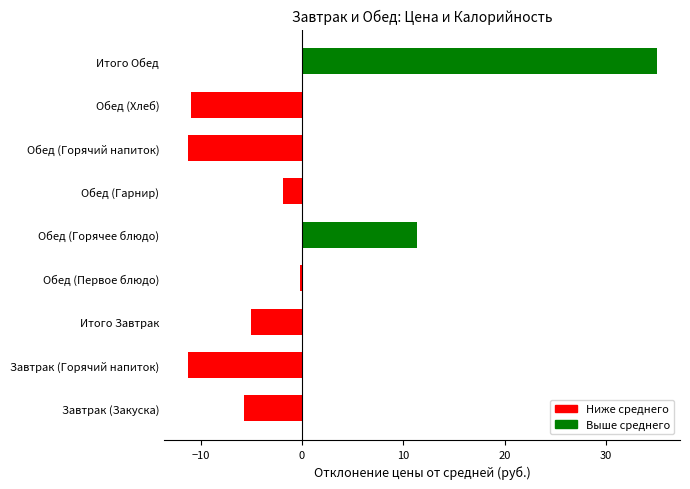

What is the change in value from Завтрак (Горячий напиток) to Обед (Первое блюдо)?

+11.0